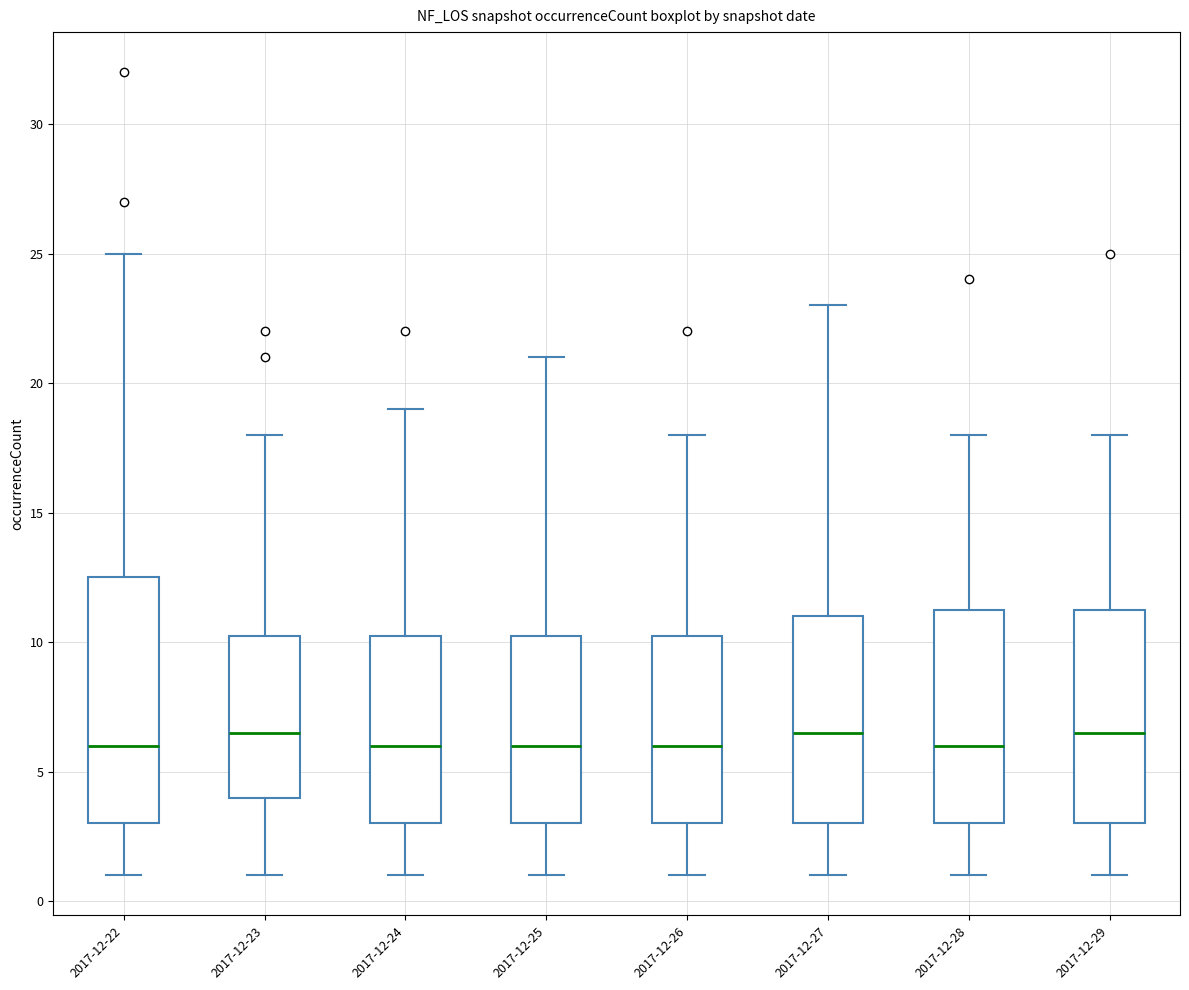

Reading left to right, transcribe this box plot: for each box, give where its median line is, the range the box spans, and where its two whiskers end, as read against the y-axis. The values are not printed on the chart, so give them approximately, as read against the axis.

2017-12-22: median 6.0, box 3.0 to 12.5, whiskers 1.0 to 25.0
2017-12-23: median 6.5, box 4.0 to 10.5, whiskers 1.0 to 18.0
2017-12-24: median 6.0, box 3.0 to 10.5, whiskers 1.0 to 19.0
2017-12-25: median 6.0, box 3.0 to 10.5, whiskers 1.0 to 21.0
2017-12-26: median 6.0, box 3.0 to 10.5, whiskers 1.0 to 18.0
2017-12-27: median 6.5, box 3.0 to 11.0, whiskers 1.0 to 23.0
2017-12-28: median 6.0, box 3.0 to 11.5, whiskers 1.0 to 18.0
2017-12-29: median 6.5, box 3.0 to 11.5, whiskers 1.0 to 18.0